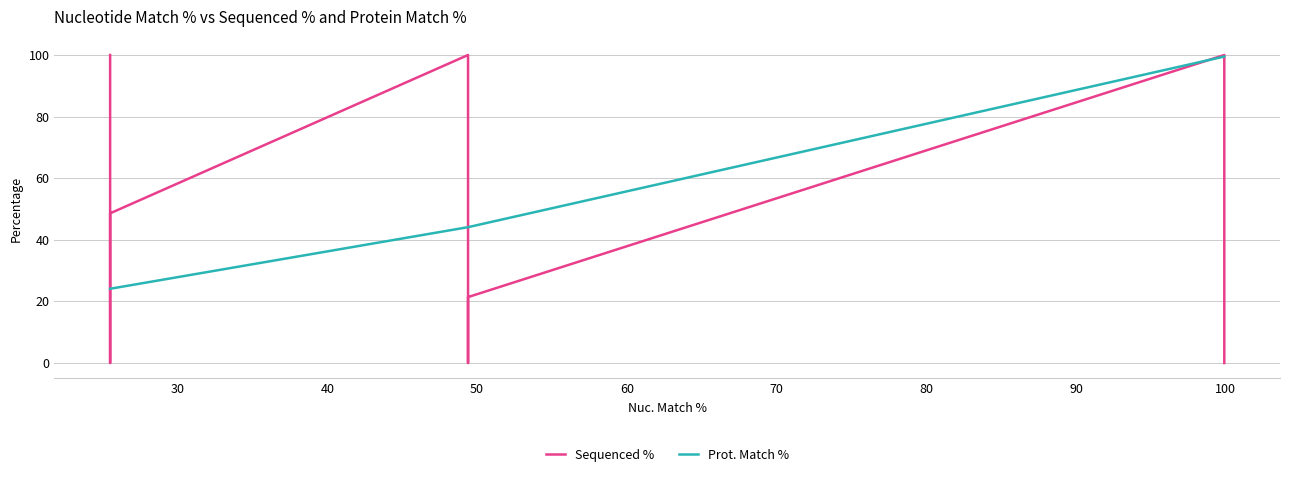

What is the sum of the Prot. Match % values at 100 and 30?

123.6